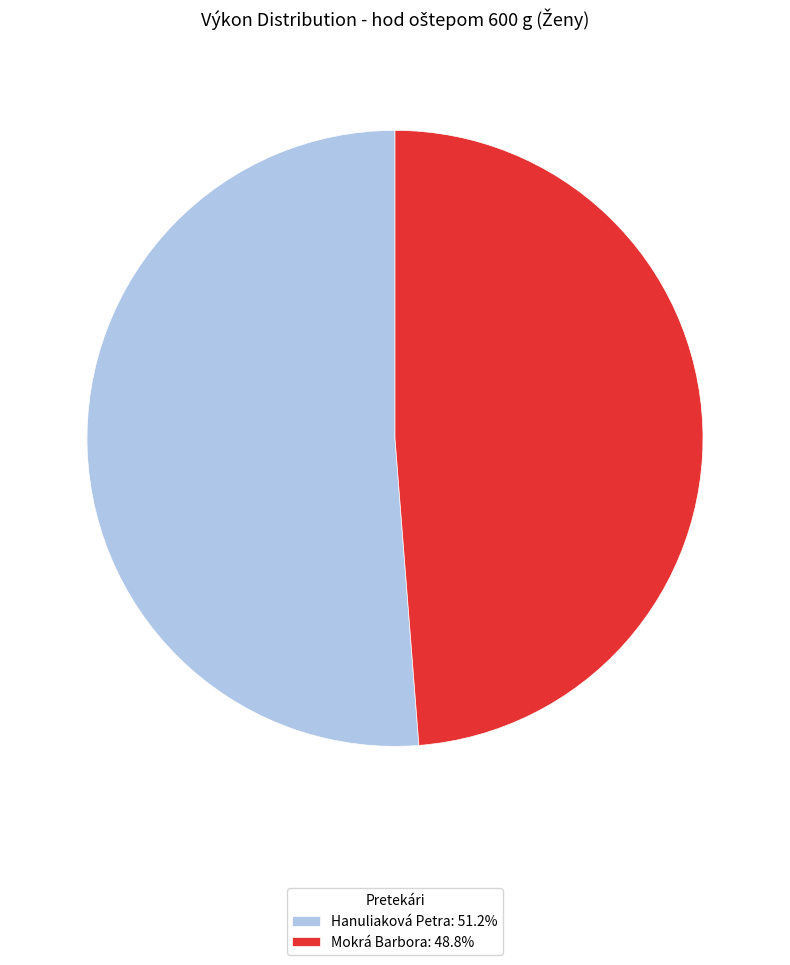

Does any single category account for the majority?

Yes